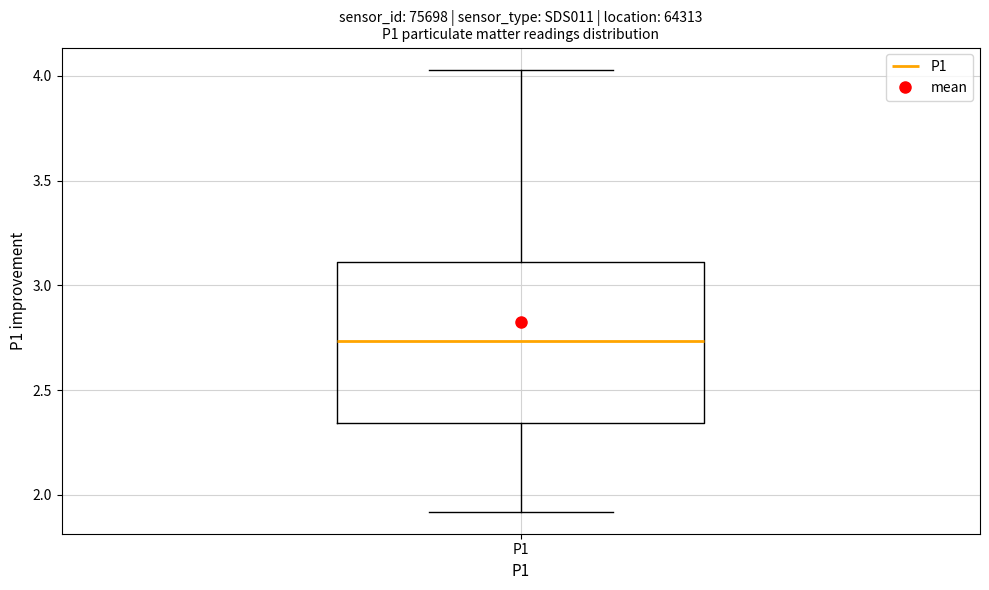

Read this box plot against the y-axis: the position of the median line, the range covered by the box, and the ends of both whiskers. The values are not printed on the chart, so give them approximately, as read against the axis.

median 2.75, box 2.35 to 3.10, whiskers 1.90 to 4.05